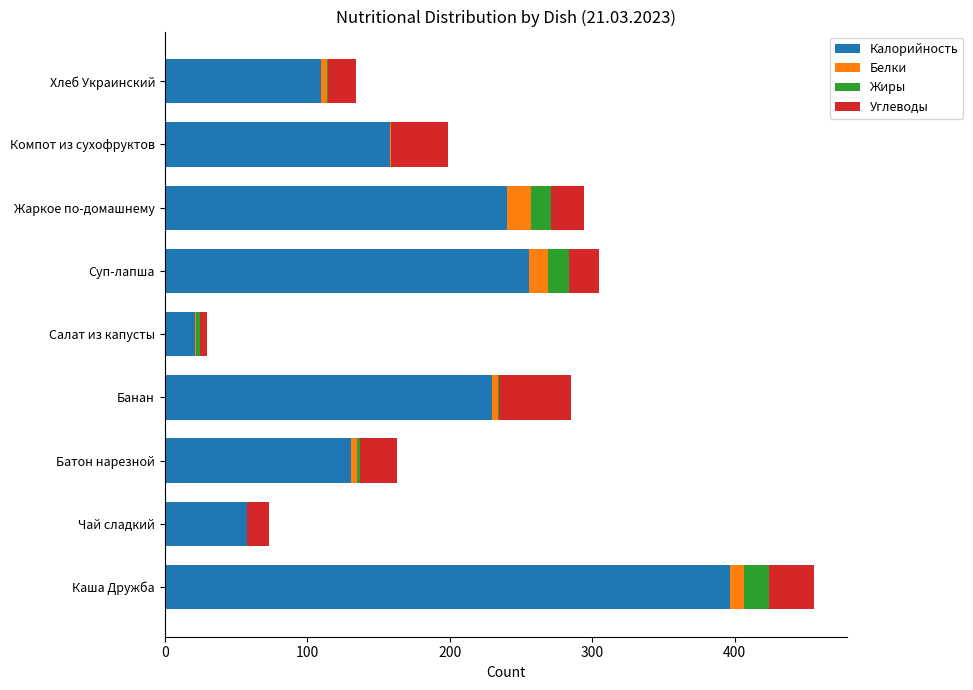

The value of Калорийность at Каша Дружба is 668.1. True or false?

False